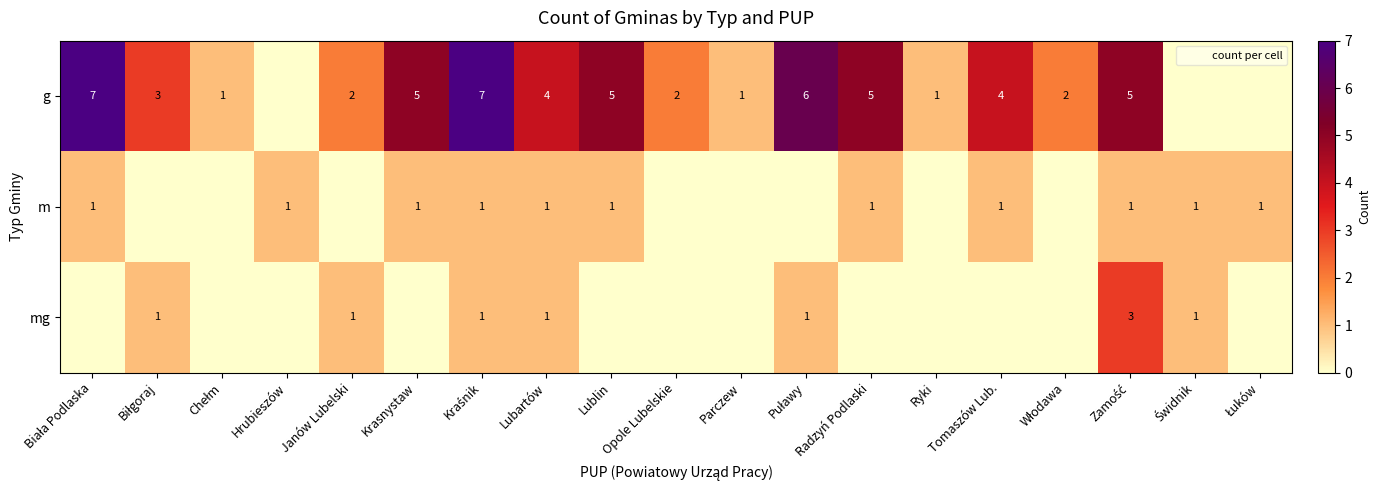

Which series has the largest total across all categories?

g